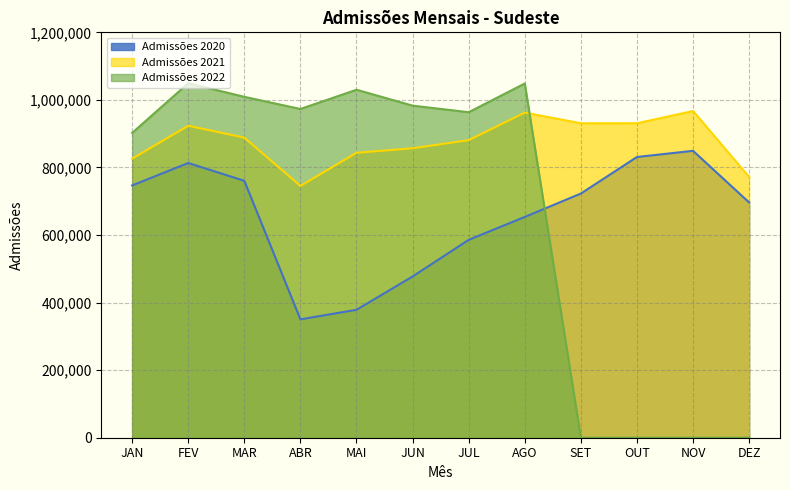

What is the difference between the highest and lowest values at AGO?

394991